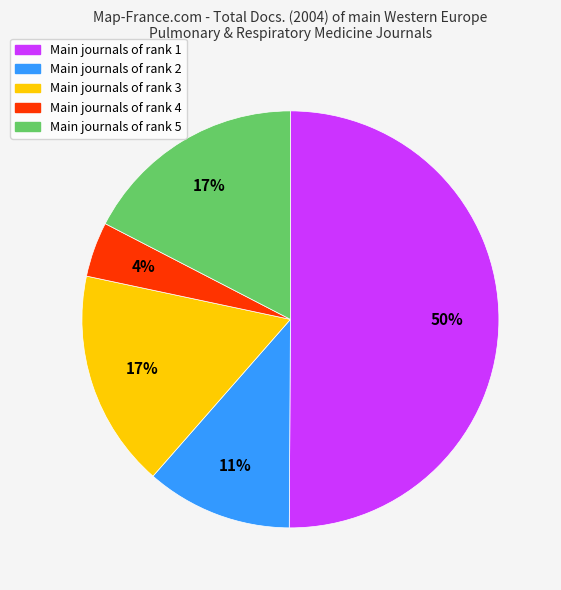

How many slices are in this pie chart?

5